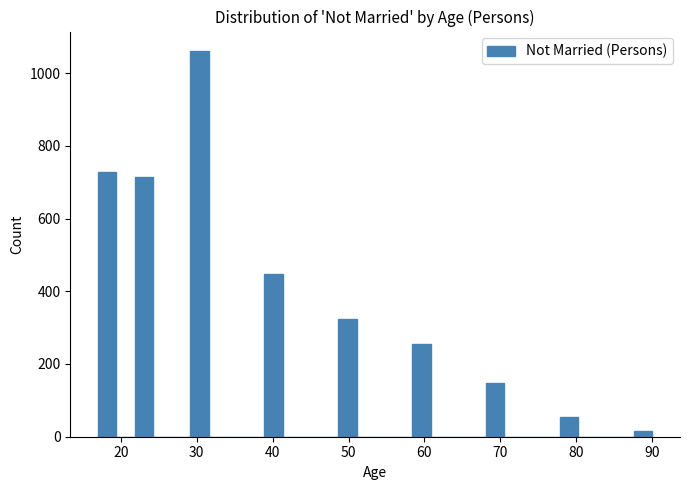

Around what value on the x-axis is the tallest bar? Give the approximate position of its centre, as read against the axis.

30